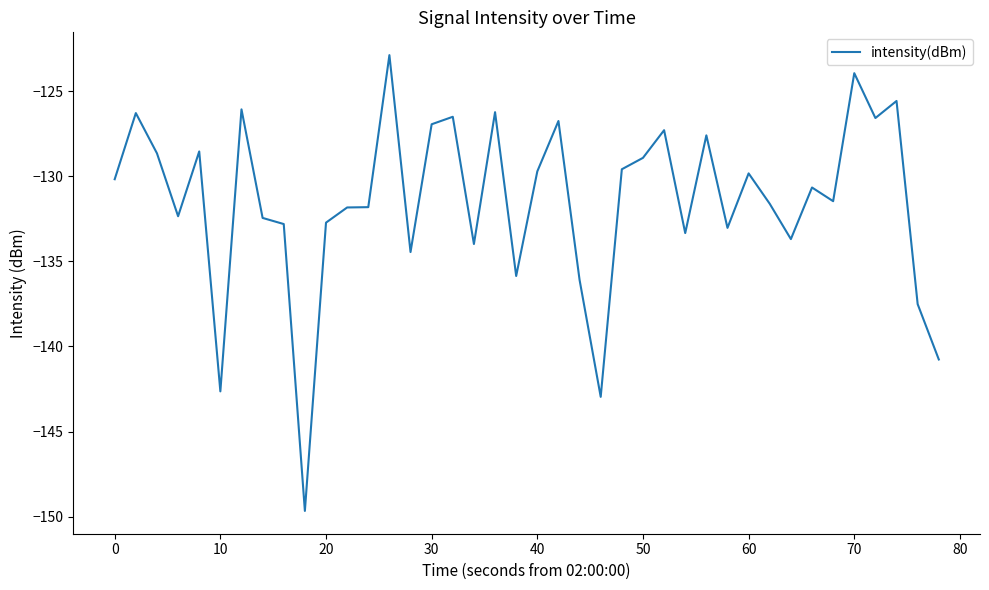

How many lines are shown in the chart?

1